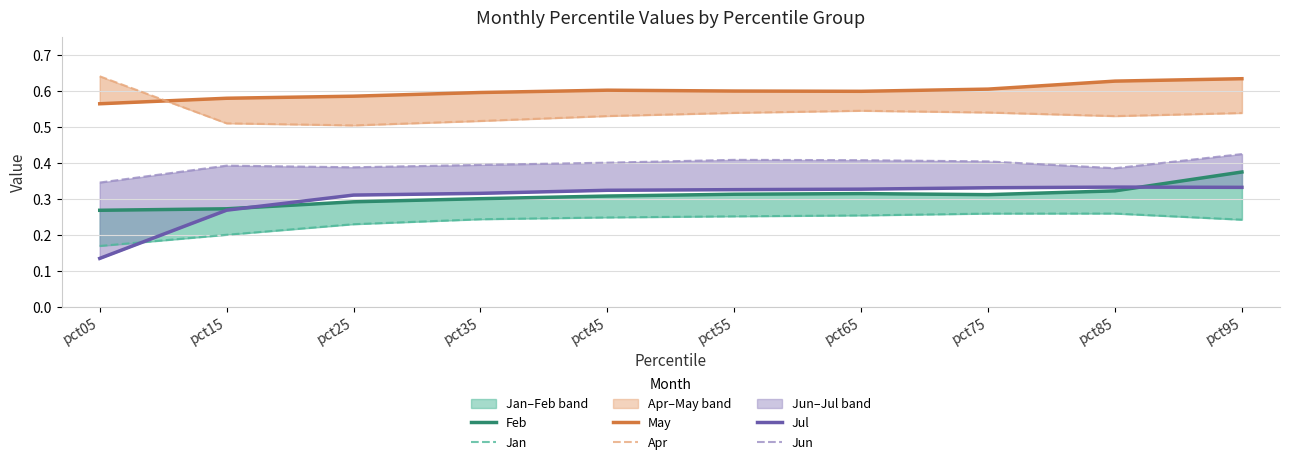

The May series shows 0.6 at pct85. True or false?

True